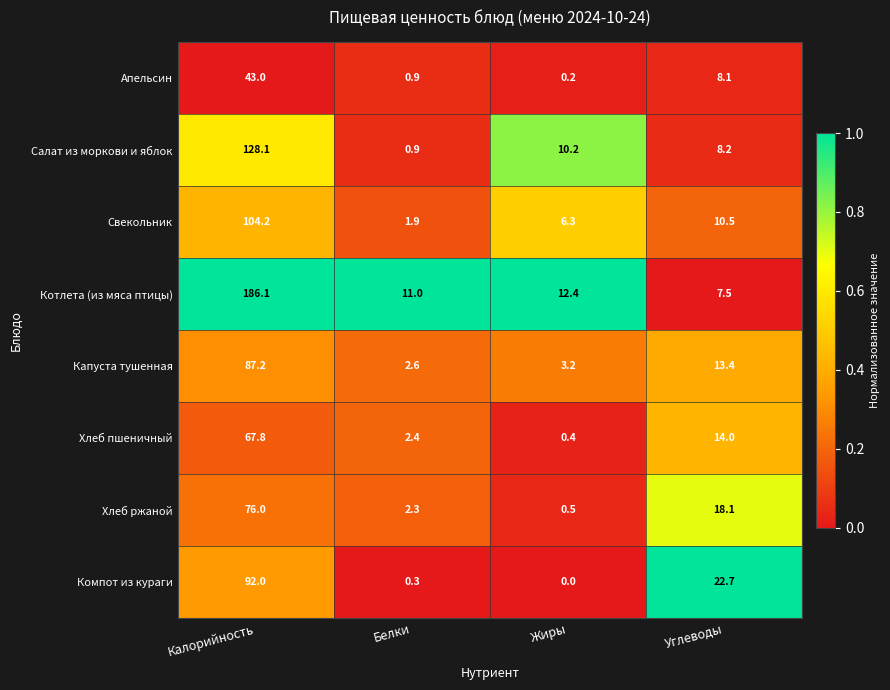

Read the Свекольник value at Жиры.

6.3